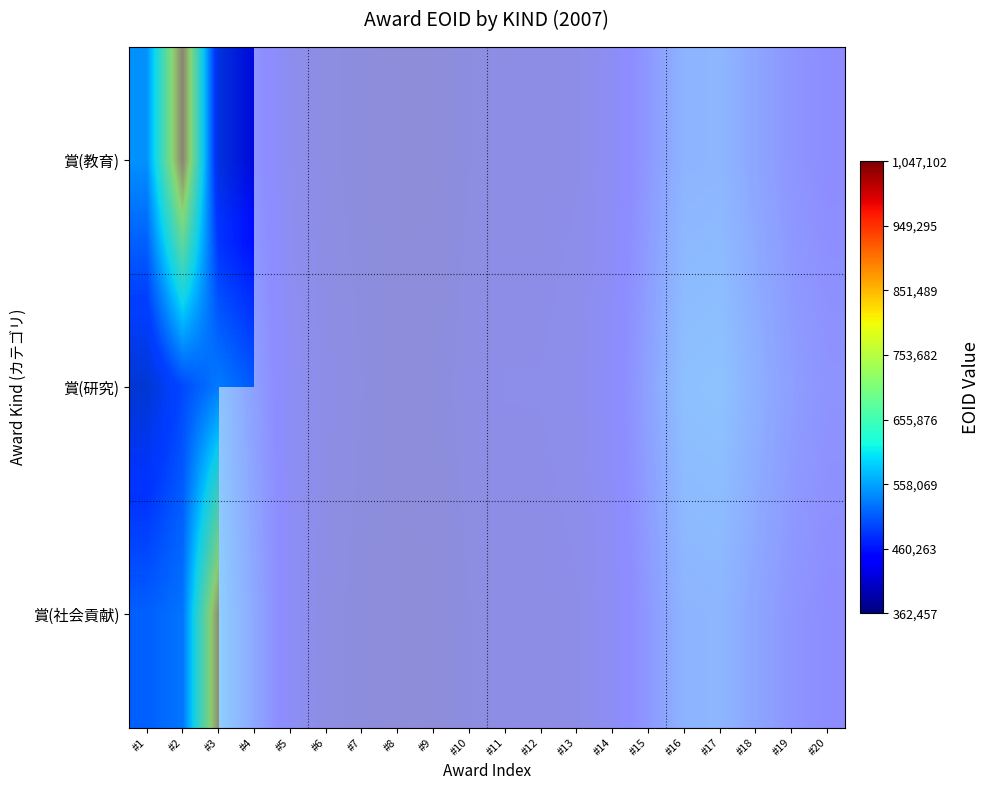

What is the difference between the 賞(研究) values at #5 and #16?

98668.3